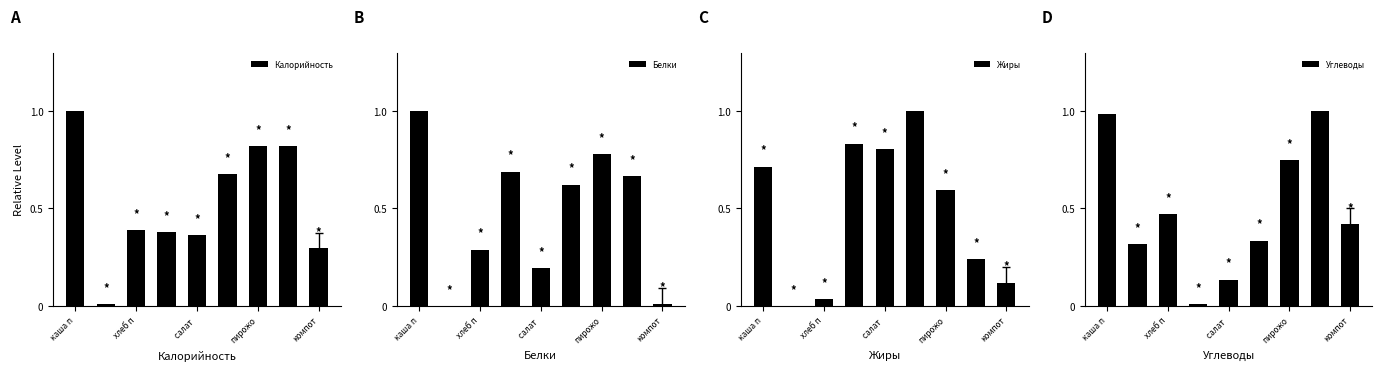

At which category is the sum across all series the highest?

каша п